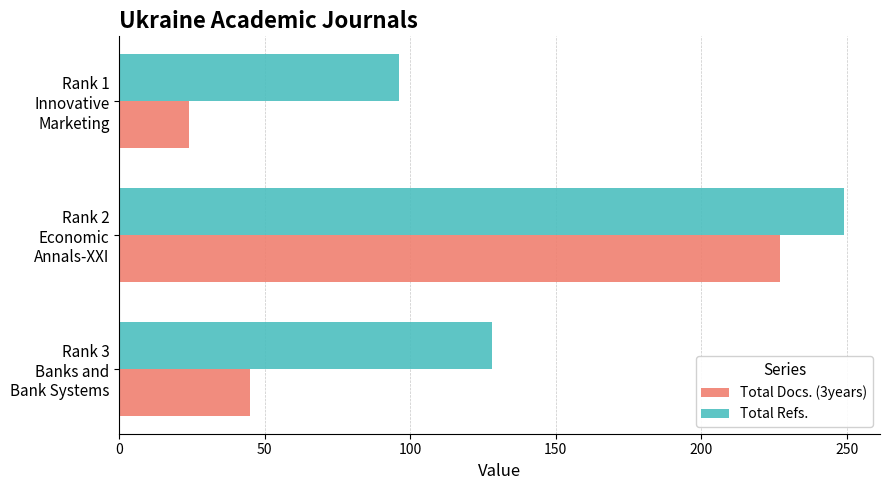

What is the sum of all Total Refs. values?

473